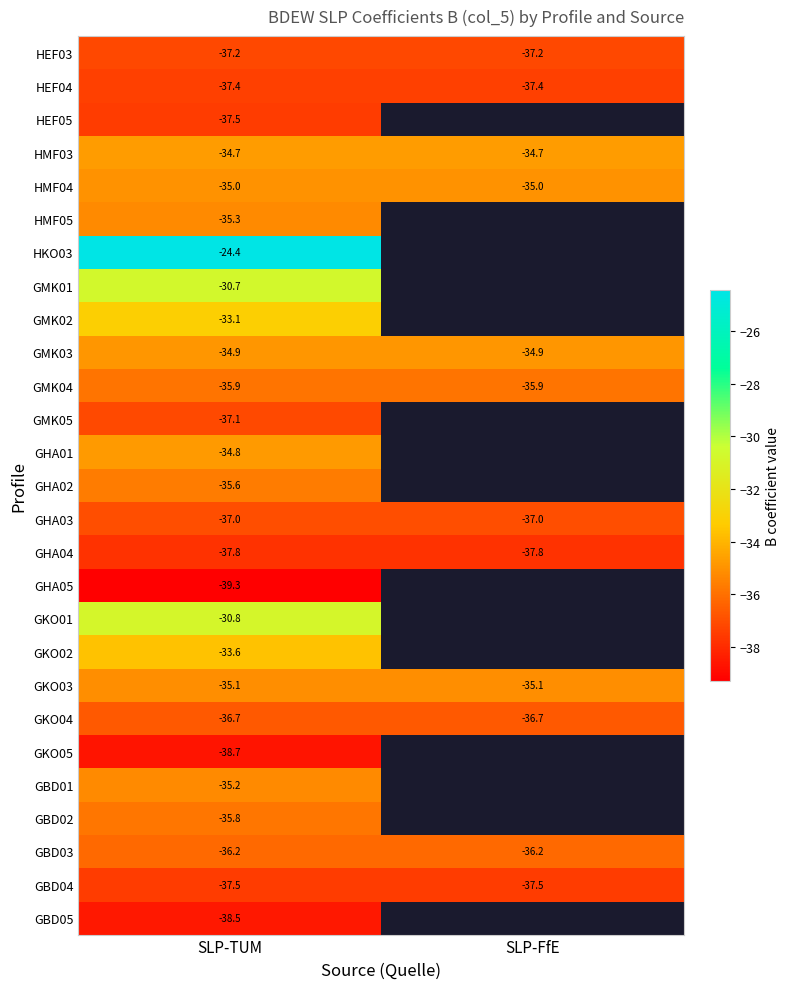

Is the value of HMF03 at SLP-FfE greater than the value of HEF03 at SLP-FfE?

Yes